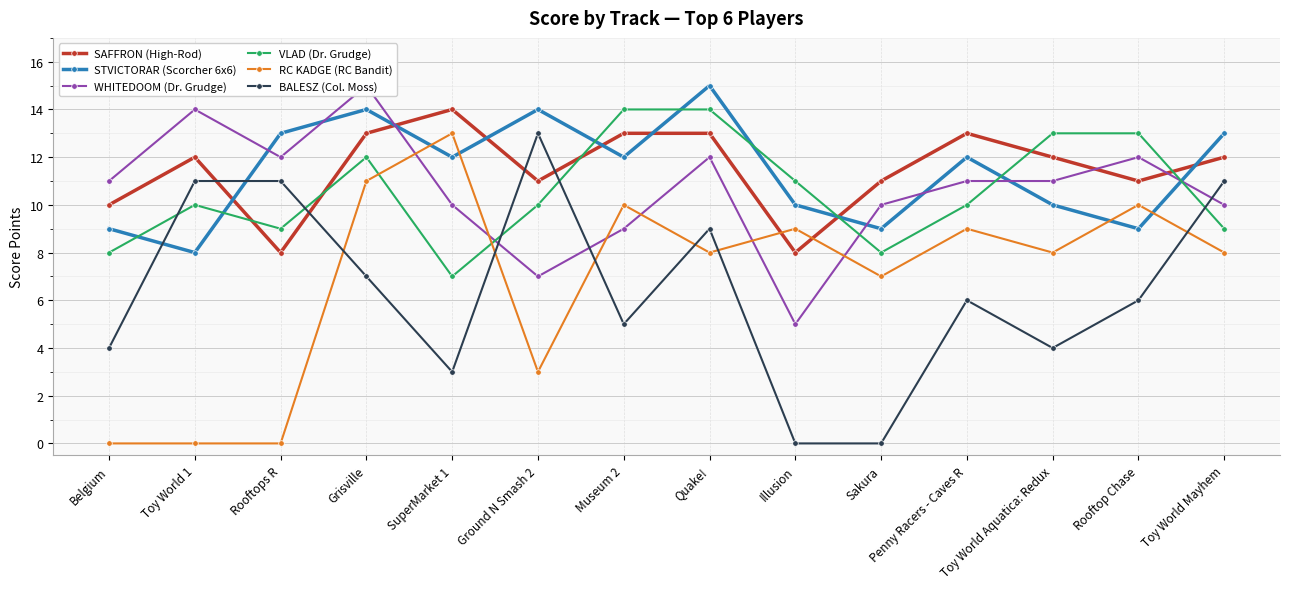

At which category does the chart reach its minimum across all series?

Belgium